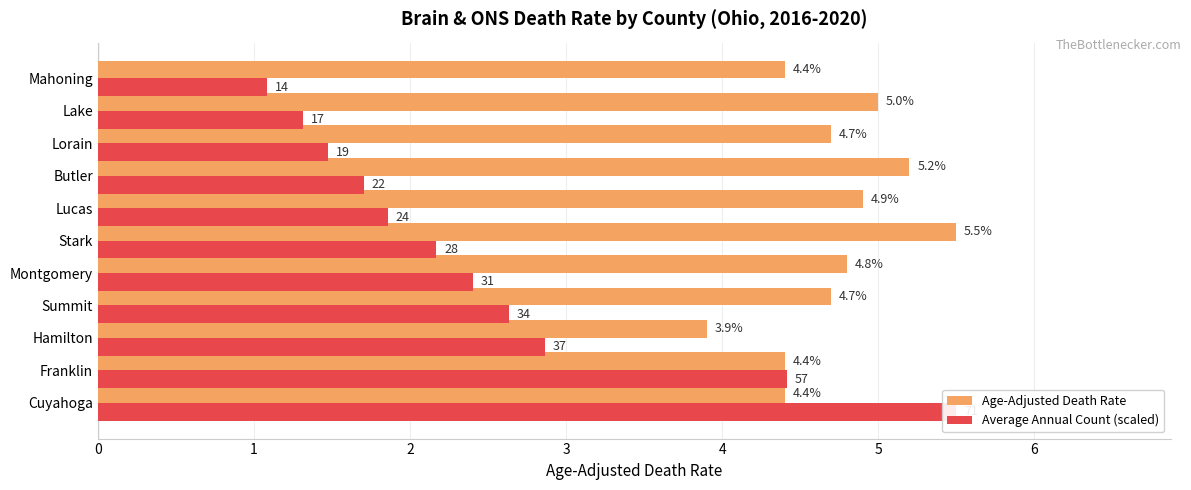

What are all the series names shown in the legend?

Age-Adjusted Death Rate, Average Annual Count (scaled)